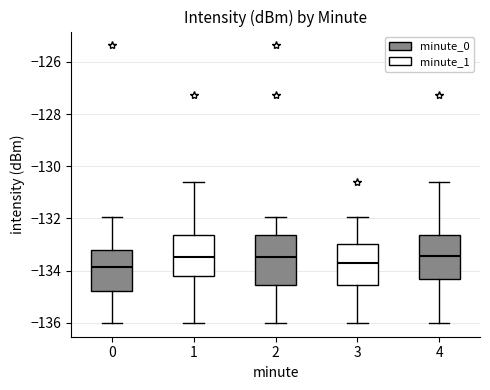

Where is the upper edge of the box at x = 4 on the y-axis? The values are not printed on the chart, so give them approximately, as read against the axis.

-132.6